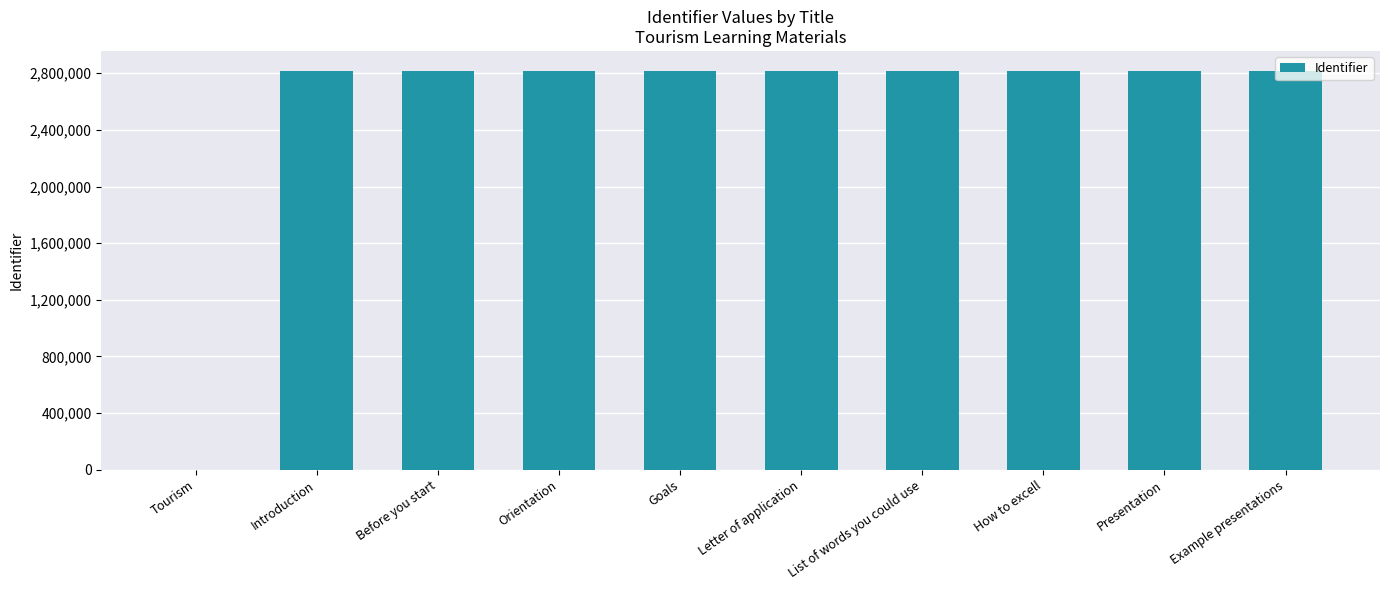

Approximately how many times larger is the value at Before you start compared to How to excell?

1.0